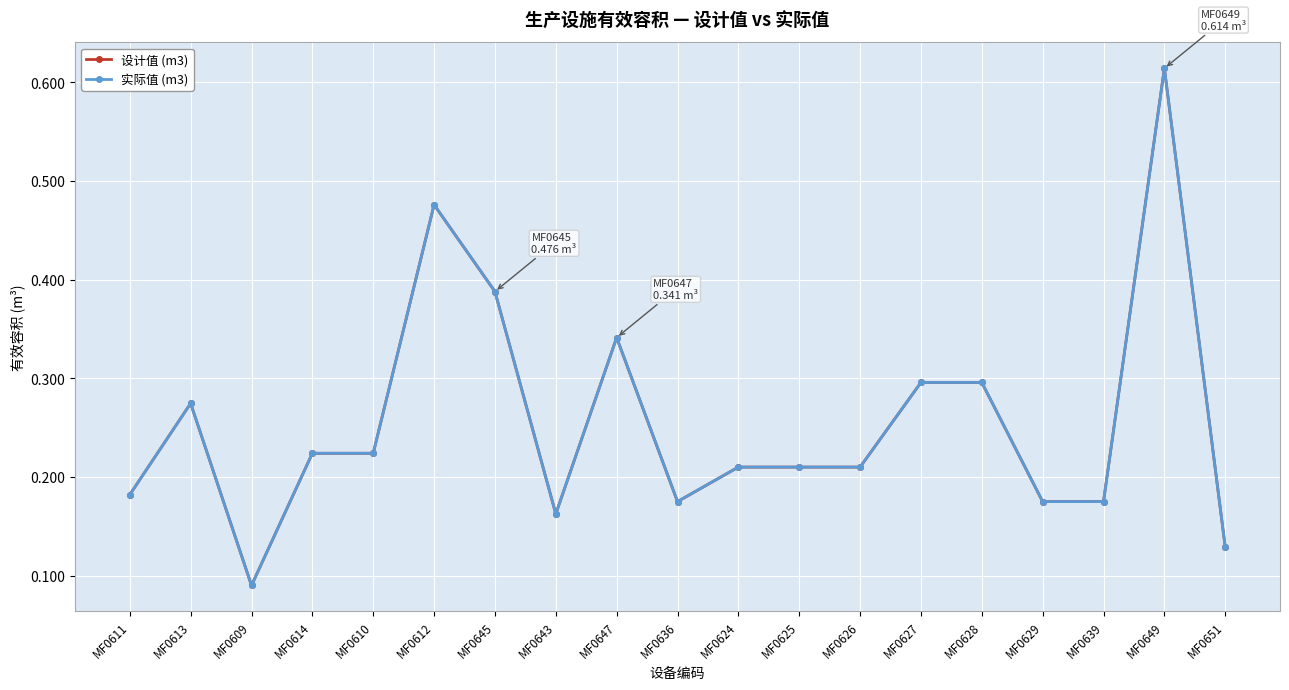

What is the sum of the 设计值 (m3) values at MF0613 and MF0614?

0.5